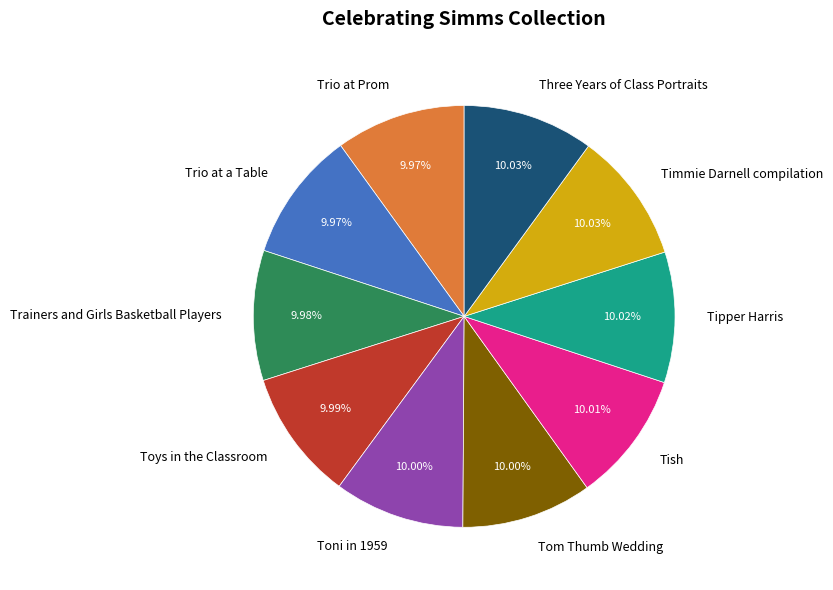

Combined, what portion of the pie is Tipper Harris and Trio at Prom?

20.0%